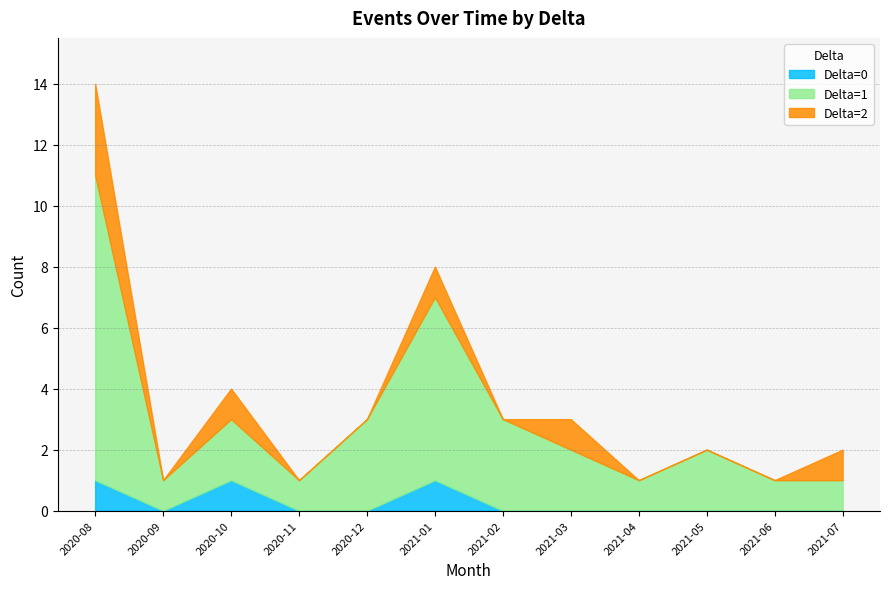

What value does the data have at 2021-06?

1